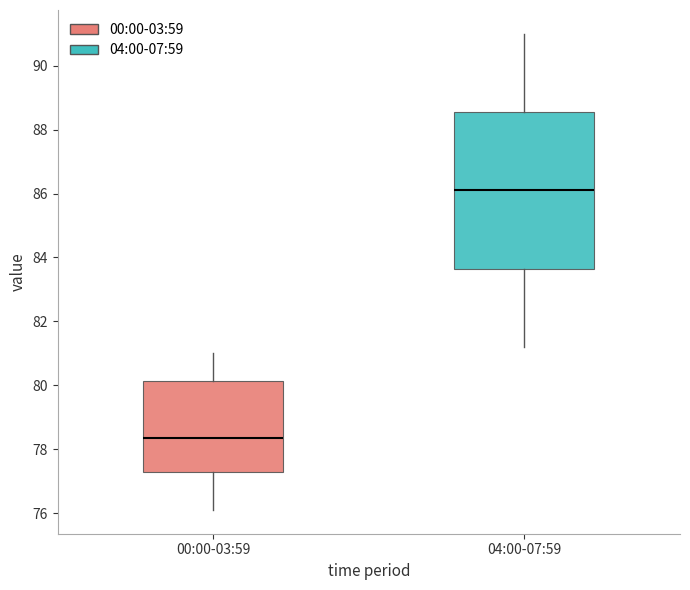

Reading left to right, transcribe this box plot: for each box, give where its median line is, the range the box spans, and where its two whiskers end, as read against the y-axis. The values are not printed on the chart, so give them approximately, as read against the axis.

00:00-03:59: median 78.4, box 77.4 to 80.2, whiskers 76.2 to 81.0
04:00-07:59: median 86.2, box 83.6 to 88.6, whiskers 81.2 to 91.0